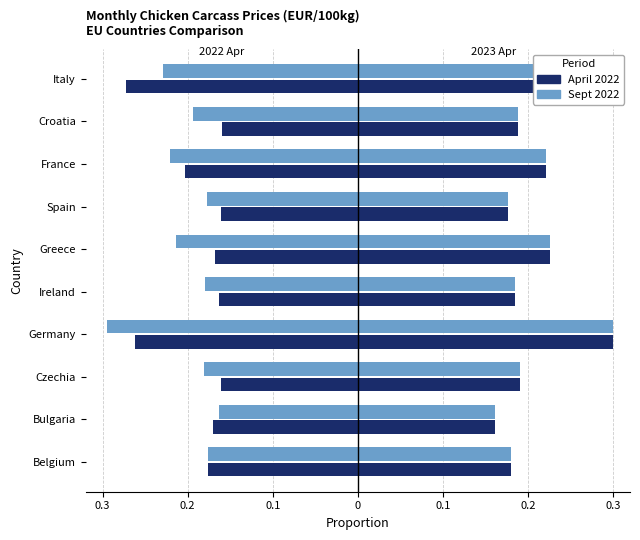

Is it true that Sept 2022 equals -0.1 at Bulgaria?

False